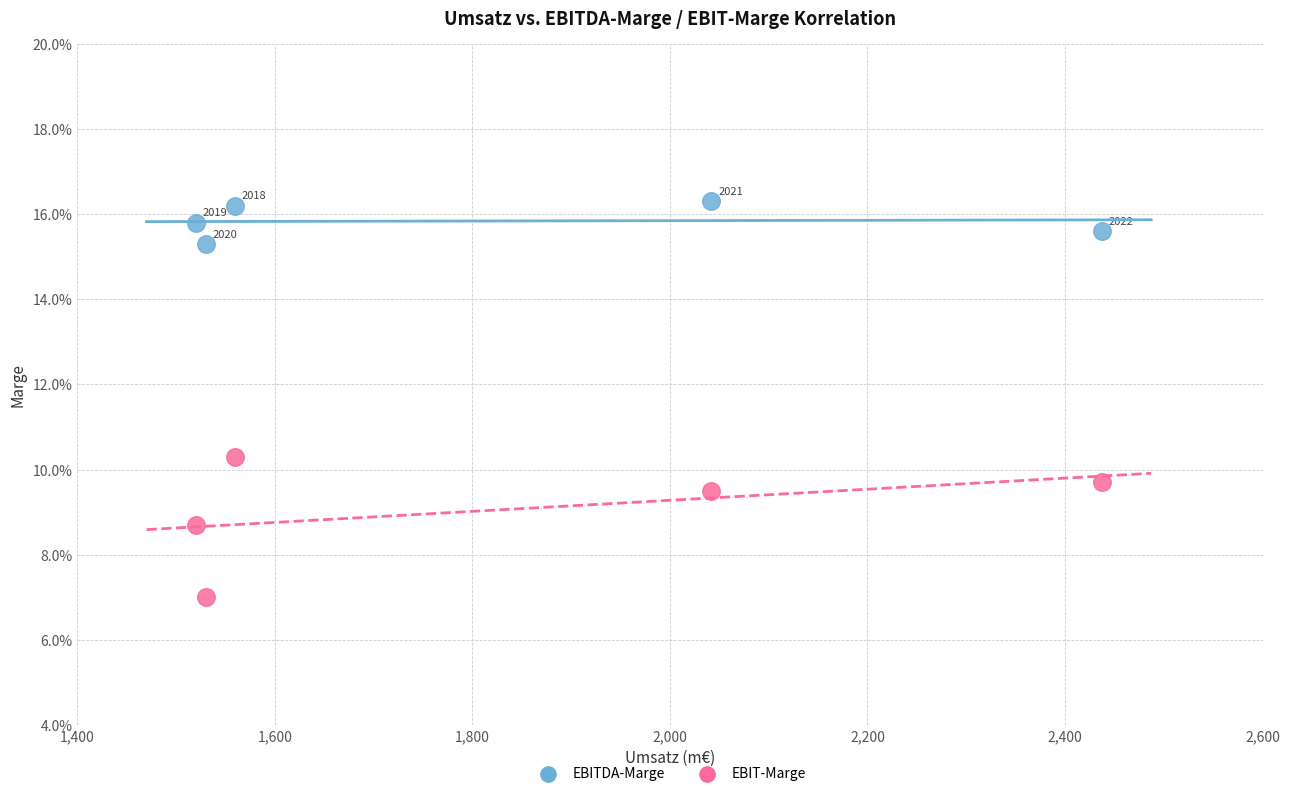

Which series has the largest Y range (max minus min)?

EBIT-Marge